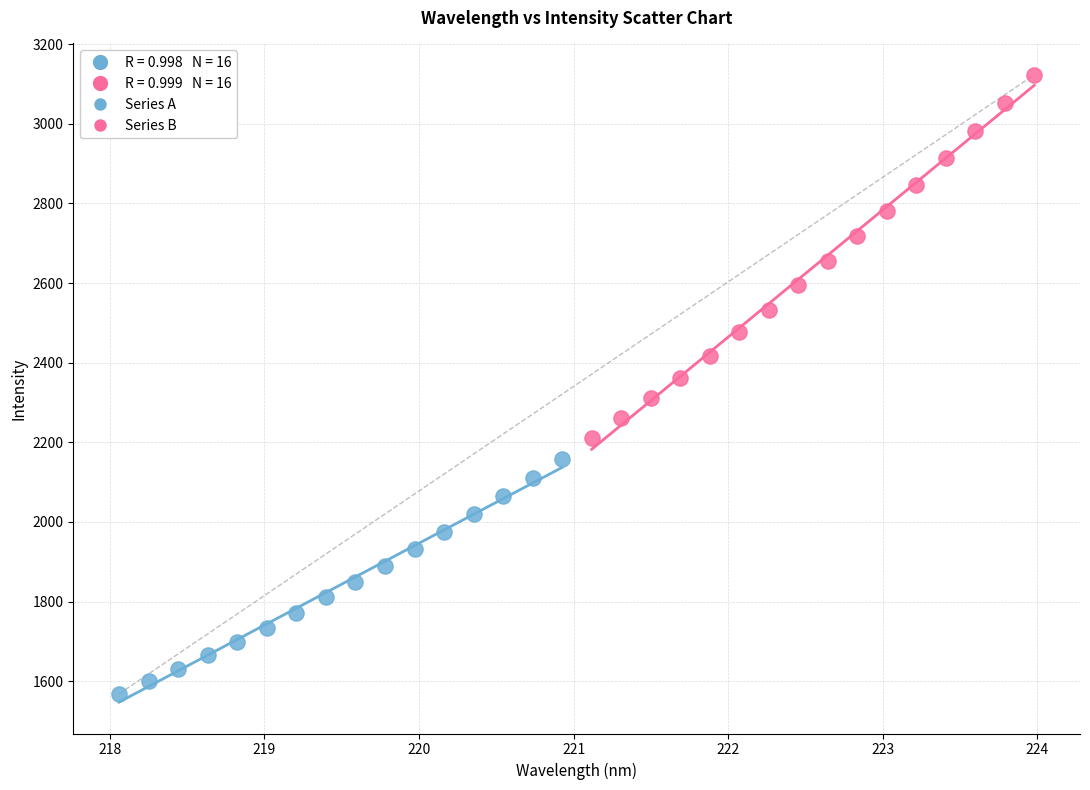

Which series reaches the minimum Y coordinate?

Series A